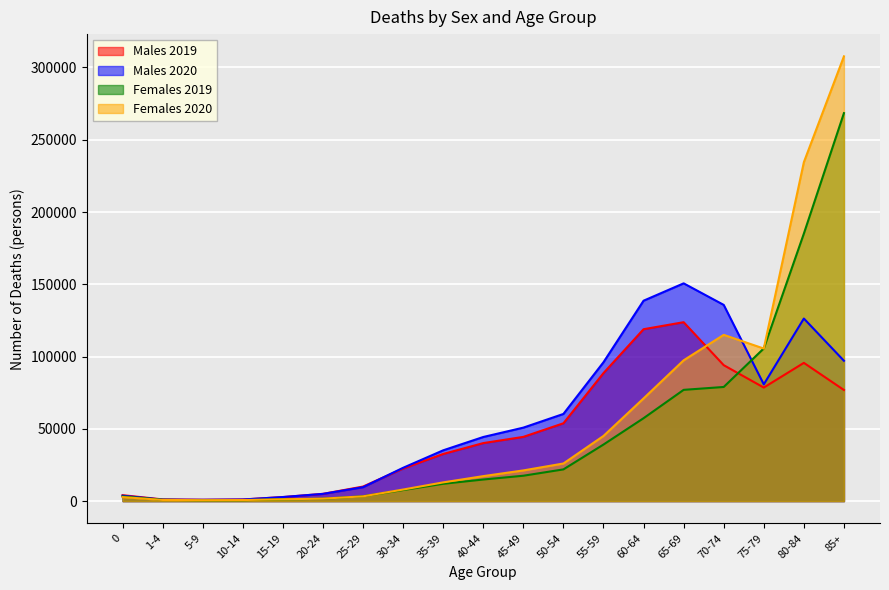

Is the value of Females 2019 at 15-19 greater than the value of Males 2020 at 35-39?

No